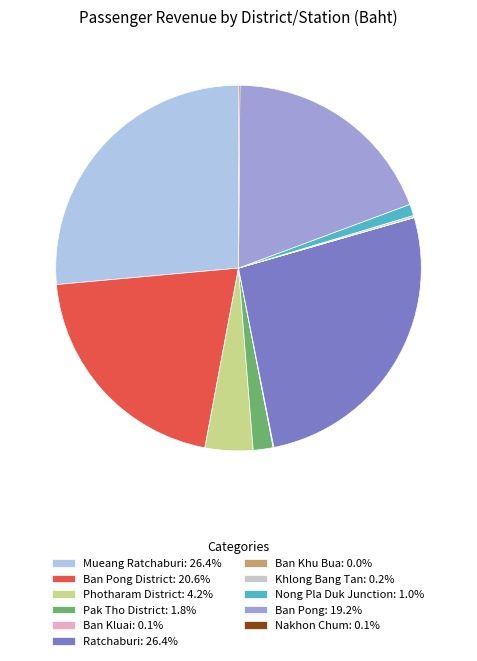

Do Photharam District: 4.2% and Ban Pong: 19.2% together represent more than half of the pie?

No